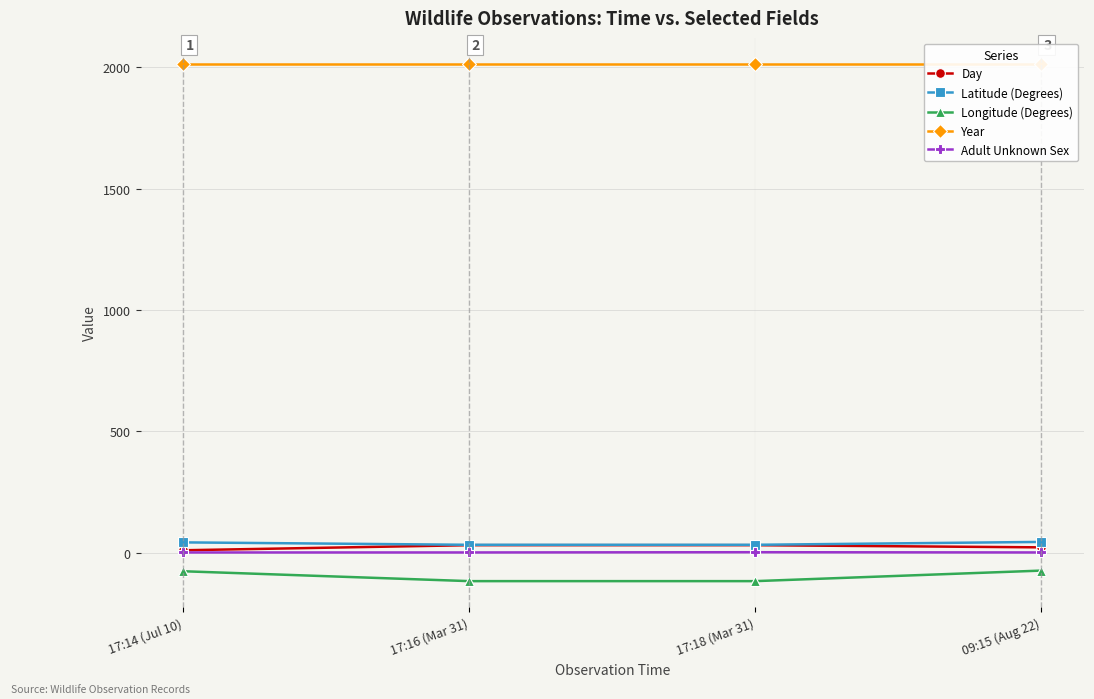

What is the label of the 2nd point from the left?

17:16 (Mar 31)